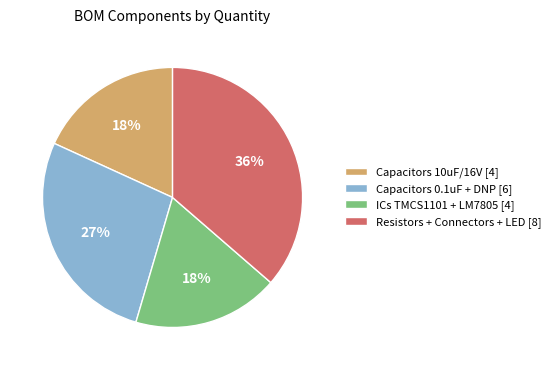

Do ICs TMCS1101 + LM7805 [4] and Capacitors 0.1uF + DNP [6] together represent more than half of the pie?

No